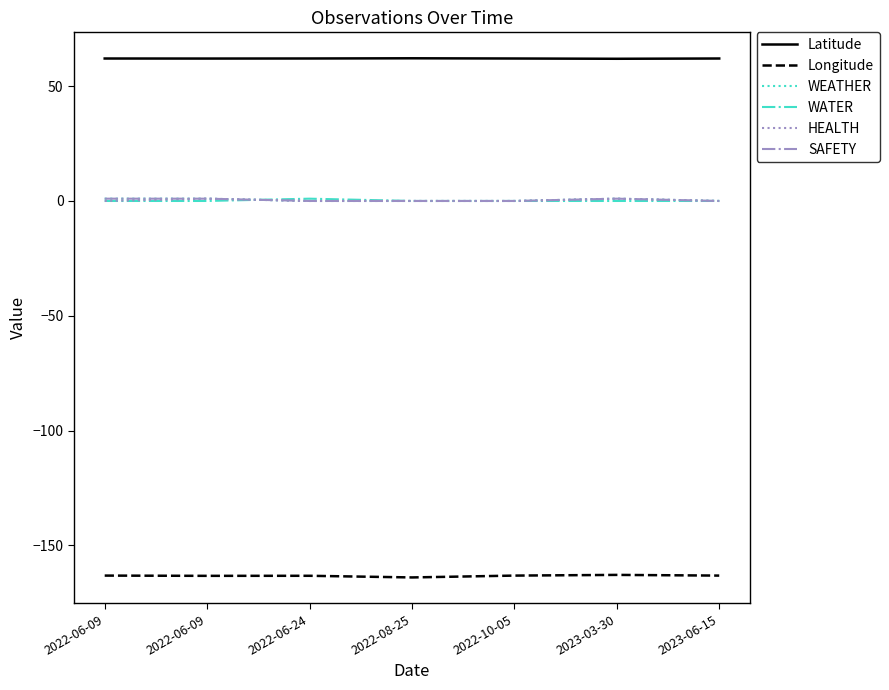

What is the difference between the maximum and minimum values in the HEALTH series?

1.0